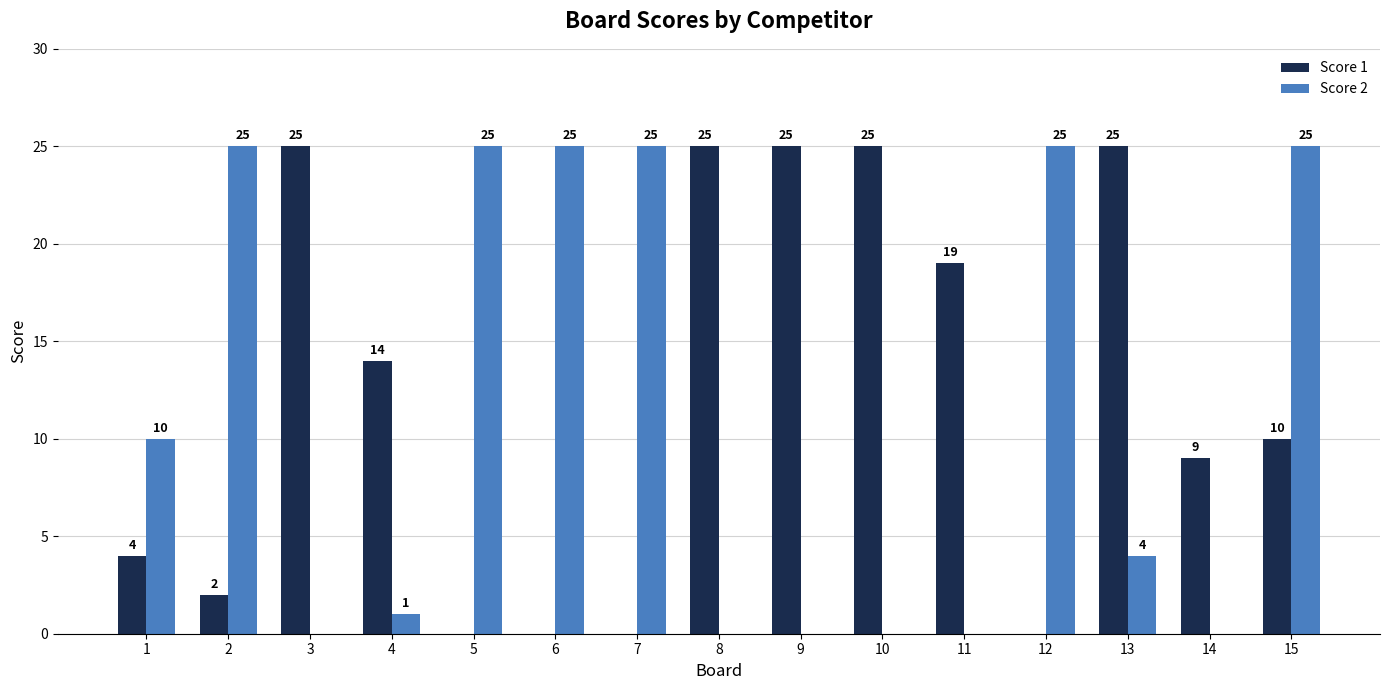

What is the highest value of the Score 1 series?

25